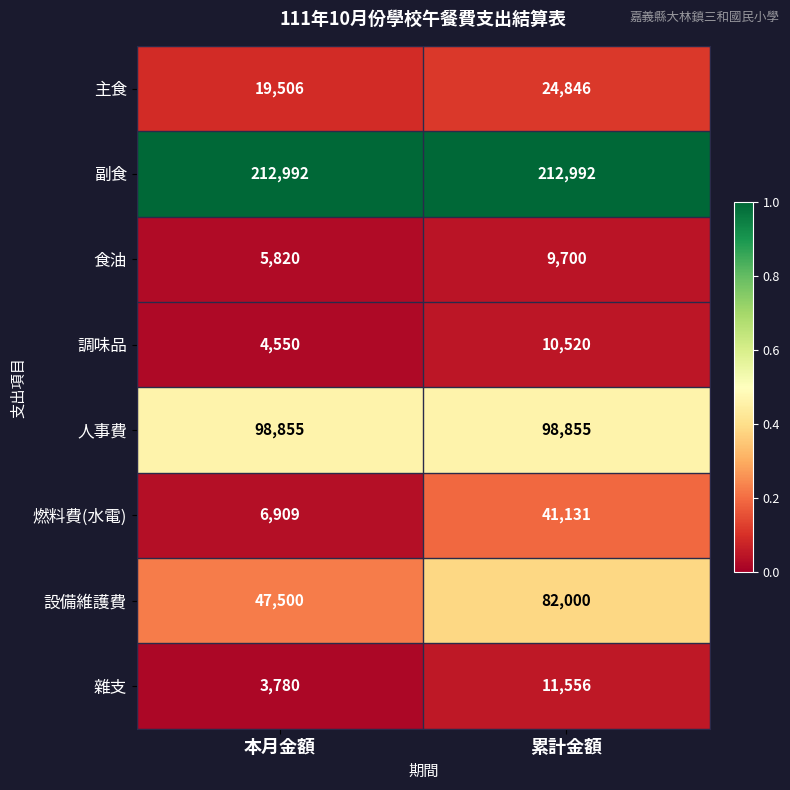

List the series in order of their peak value, lowest first.

食油, 調味品, 雜支, 主食, 燃料費(水電), 設備維護費, 人事費, 副食